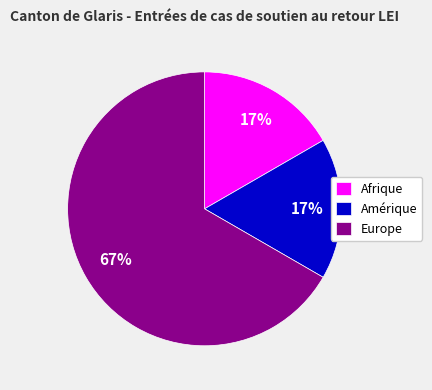

What is the ratio of the value at Afrique to the value at Amérique?

1.0